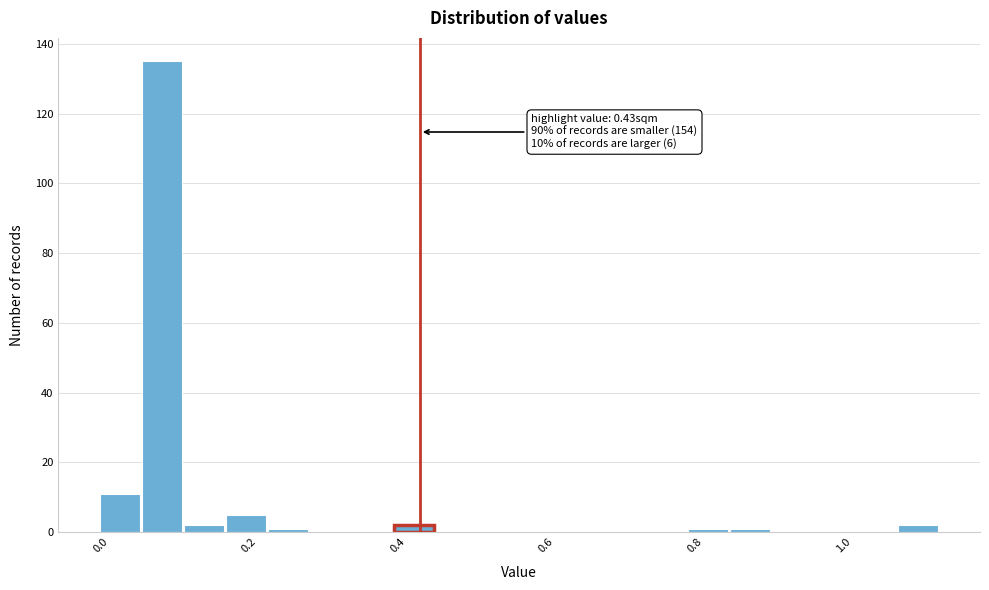

Read against the x-axis, roughly where is the centre of the tallest bar?

0.08